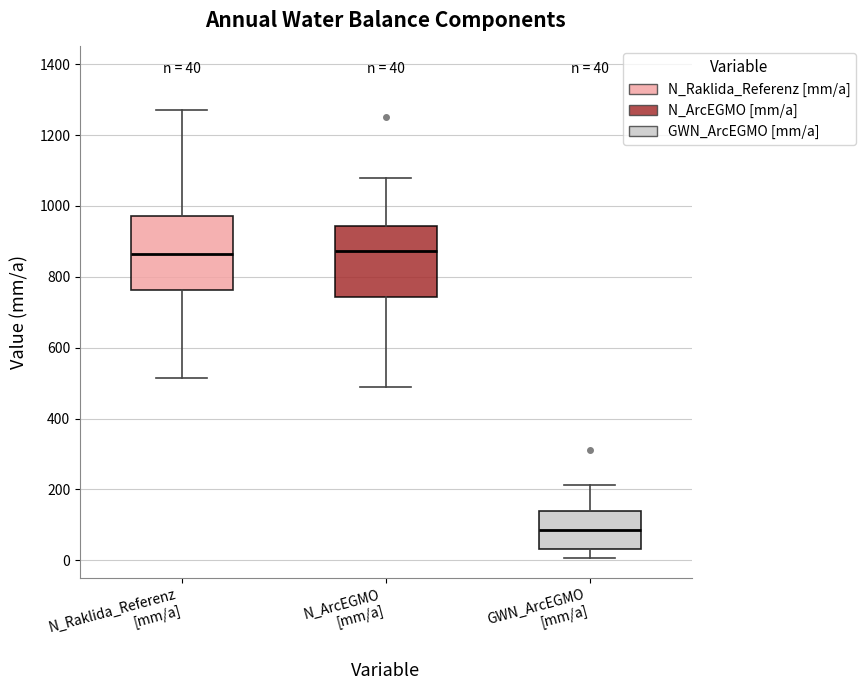

Which box has the lowest median line?

GWN_ArcEGMO [mm/a]